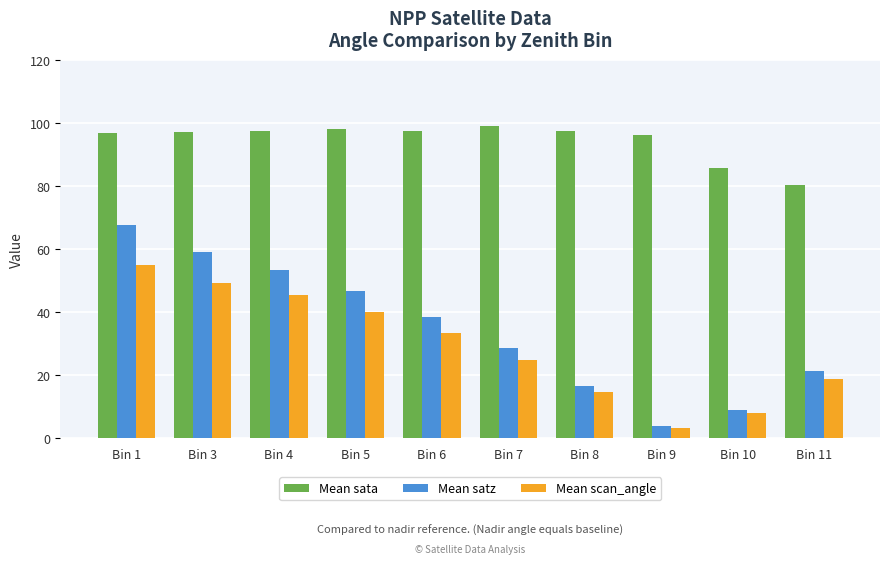

What is the spread (max minus min) of values at Bin 6?

64.1